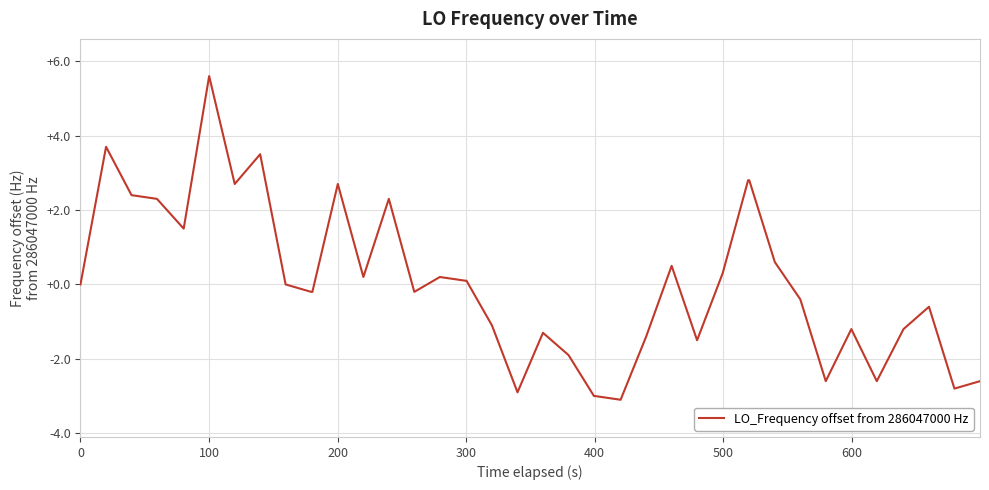

Is this an area chart (filled region under the line)?

No